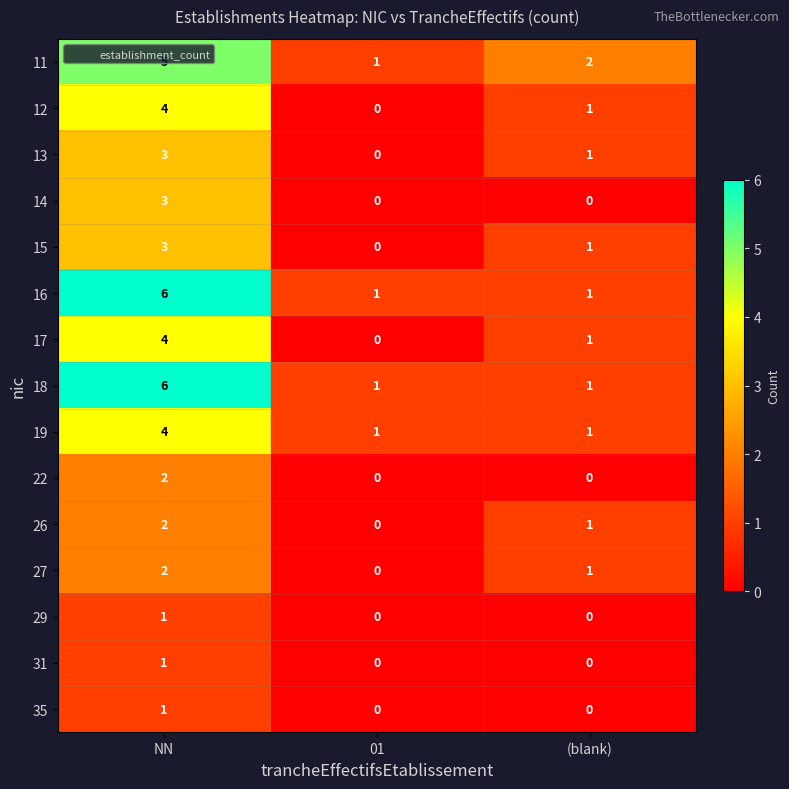

Is it true that 14 equals 3 at NN?

True